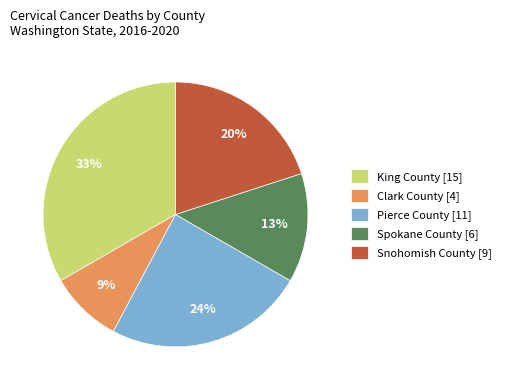

How many segments does this pie chart have?

5